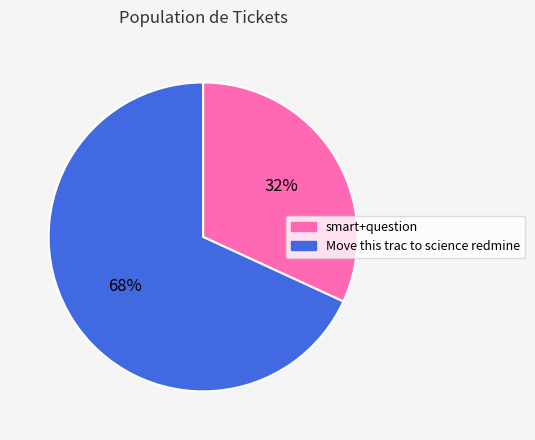

Which slice is the largest?

Move this trac to science redmine